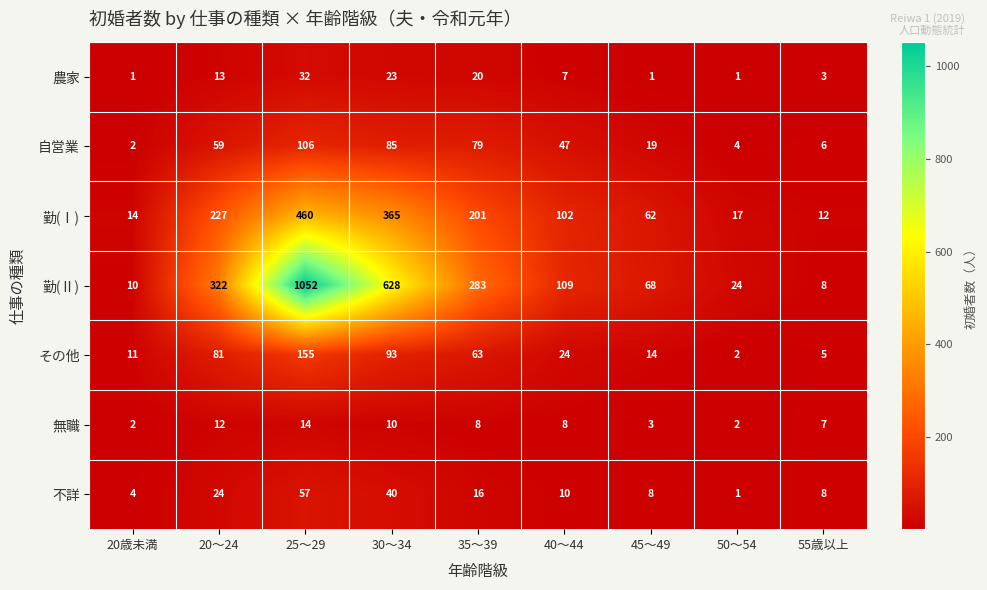

Which series has the largest range (max minus min)?

勤(Ⅱ)